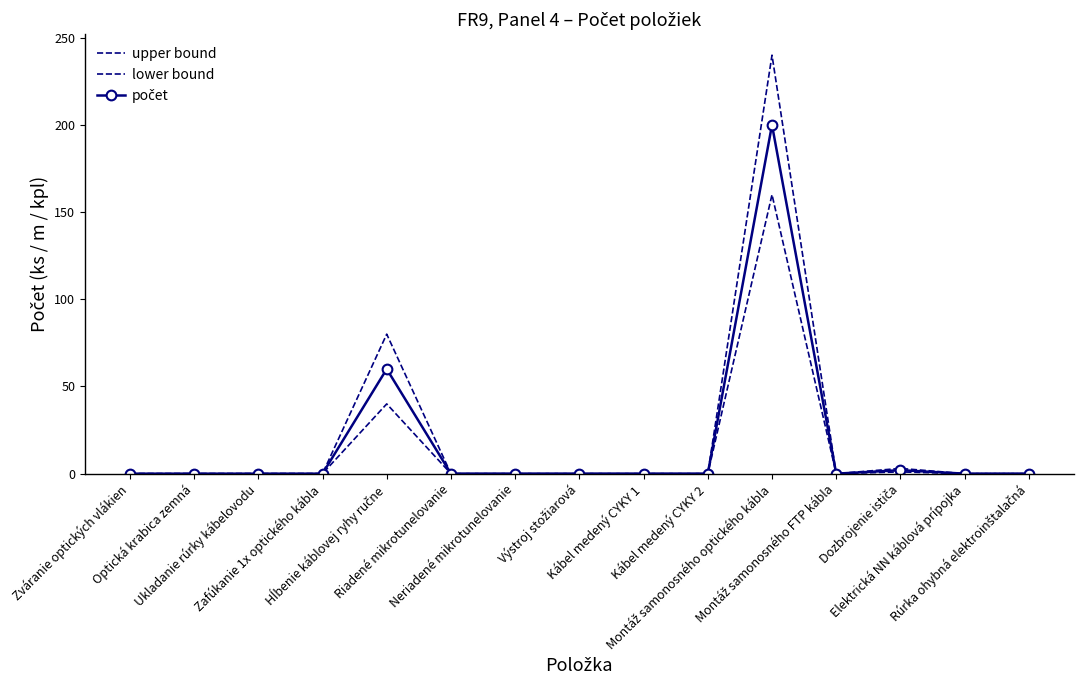

Reading right to left, list all the values displayed in this chart.

upper bound: Rúrka ohybná elektroinštalačná=0	Elektrická NN káblová prípojka=0	Dozbrojenie ističa=3	Montáž samonosného FTP kábla=0	Montáž samonosného optického kábla=240	Kábel medený CYKY 2=0	Kábel medený CYKY 1=0	Výstroj stožiarová=0	Neriadené mikrotunelovanie=0	Riadené mikrotunelovanie=0	Hĺbenie káblovej ryhy ručne=80	Zafúkanie 1x optického kábla=0	Ukladanie rúrky kábelovodu=0	Optická krabica zemná=0	Zváranie optických vlákien=0
lower bound: Rúrka ohybná elektroinštalačná=0	Elektrická NN káblová prípojka=0	Dozbrojenie ističa=1	Montáž samonosného FTP kábla=0	Montáž samonosného optického kábla=160	Kábel medený CYKY 2=0	Kábel medený CYKY 1=0	Výstroj stožiarová=0	Neriadené mikrotunelovanie=0	Riadené mikrotunelovanie=0	Hĺbenie káblovej ryhy ručne=40	Zafúkanie 1x optického kábla=0	Ukladanie rúrky kábelovodu=0	Optická krabica zemná=0	Zváranie optických vlákien=0
počet: Rúrka ohybná elektroinštalačná=0	Elektrická NN káblová prípojka=0	Dozbrojenie ističa=2	Montáž samonosného FTP kábla=0	Montáž samonosného optického kábla=200	Kábel medený CYKY 2=0	Kábel medený CYKY 1=0	Výstroj stožiarová=0	Neriadené mikrotunelovanie=0	Riadené mikrotunelovanie=0	Hĺbenie káblovej ryhy ručne=60	Zafúkanie 1x optického kábla=0	Ukladanie rúrky kábelovodu=0	Optická krabica zemná=0	Zváranie optických vlákien=0